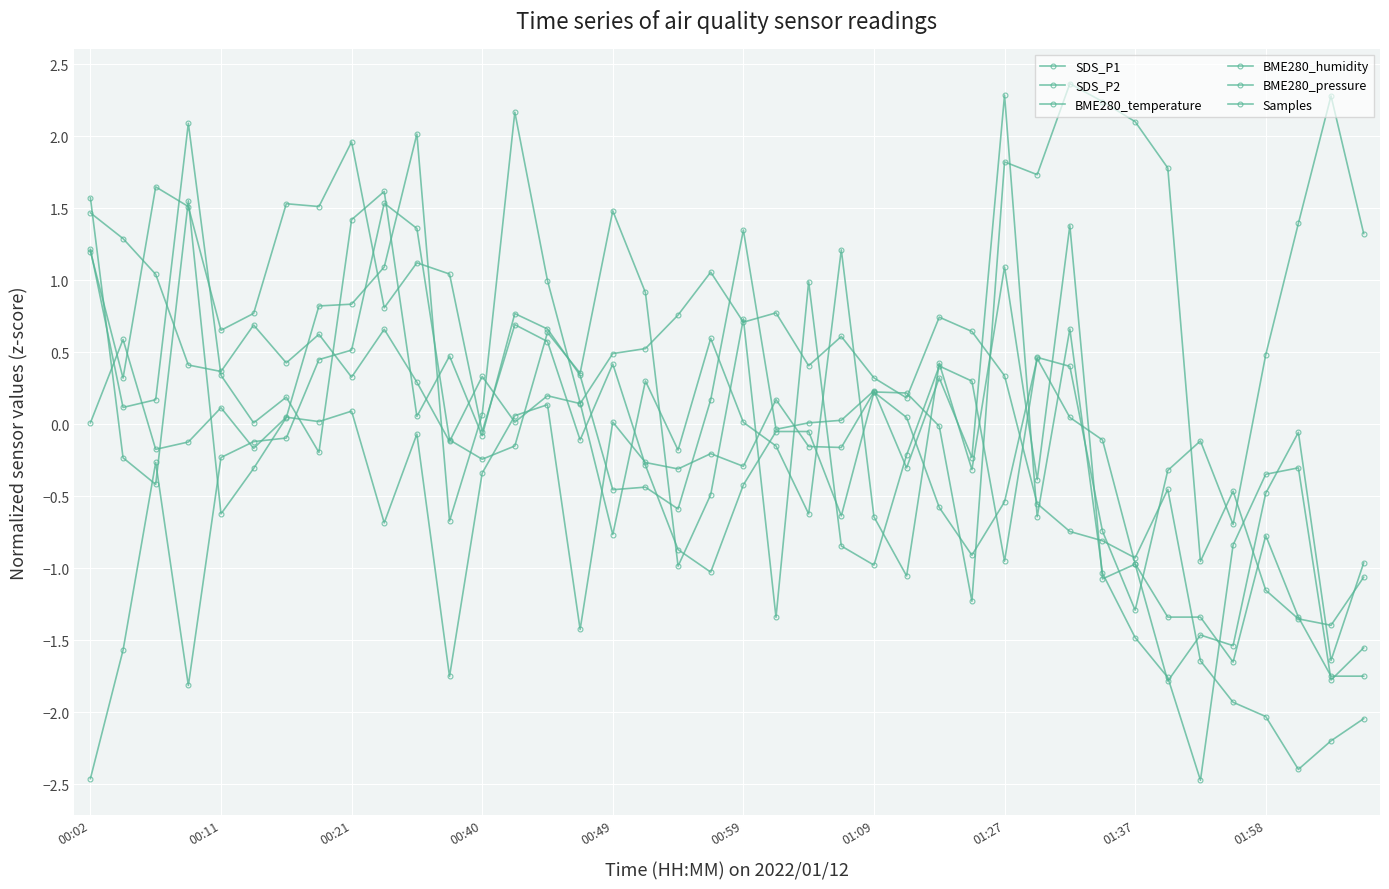

Is this an area chart (filled region under the line)?

No